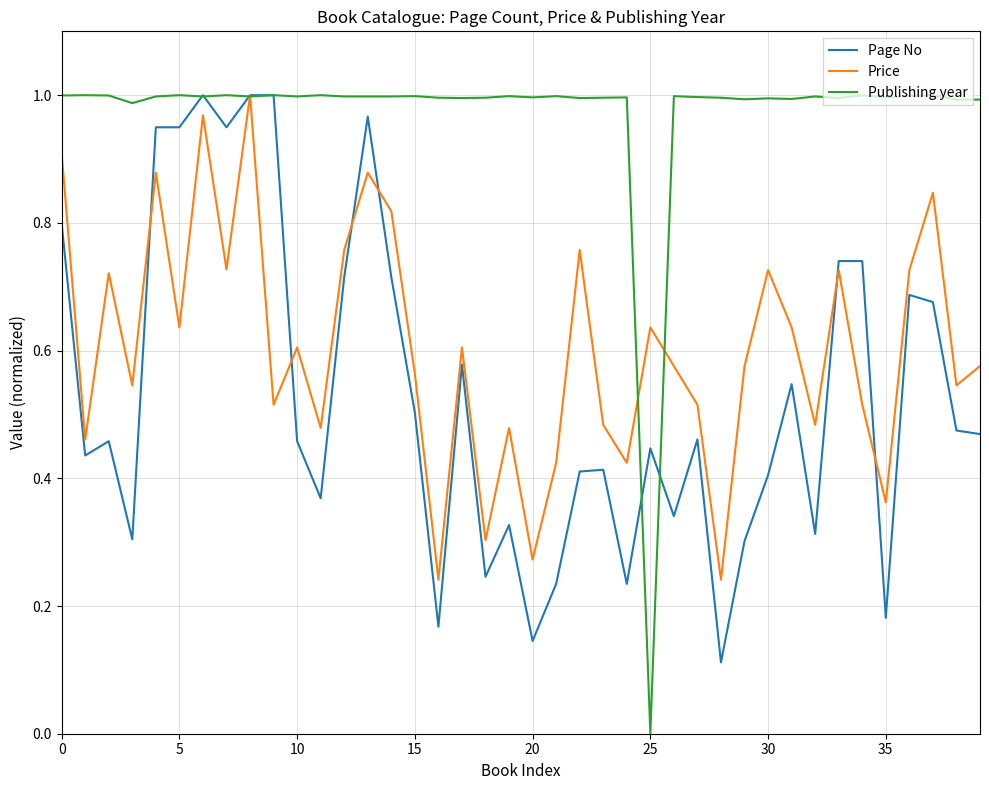

Which series has the widest spread of values?

Publishing year